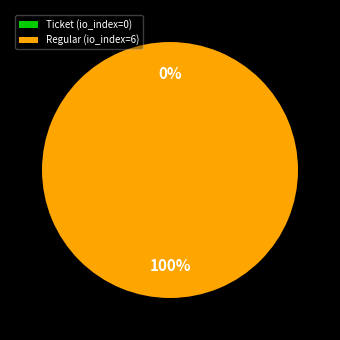

How many slices are in this pie chart?

2